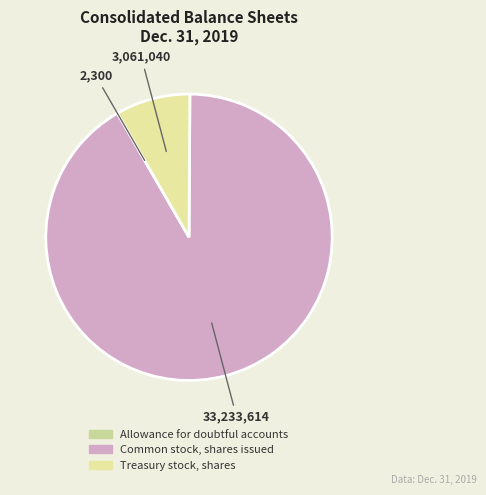

What is the change in value from Common stock, shares issued to Treasury stock, shares?

-30172574